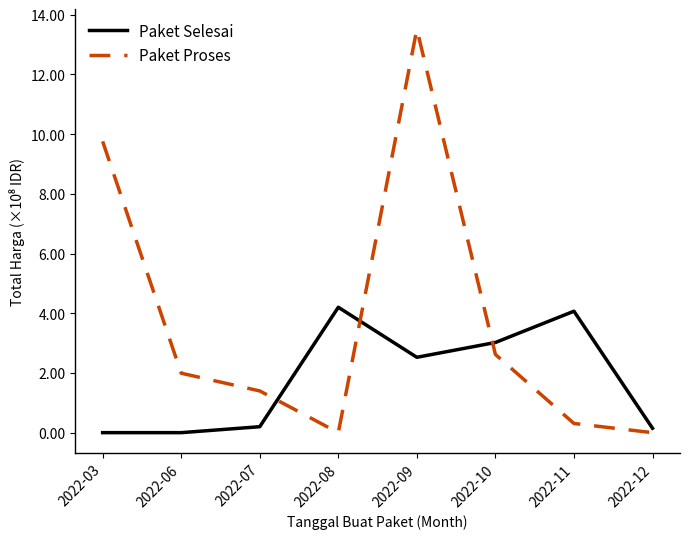

How many intersections are there between Paket Selesai and Paket Proses?

3